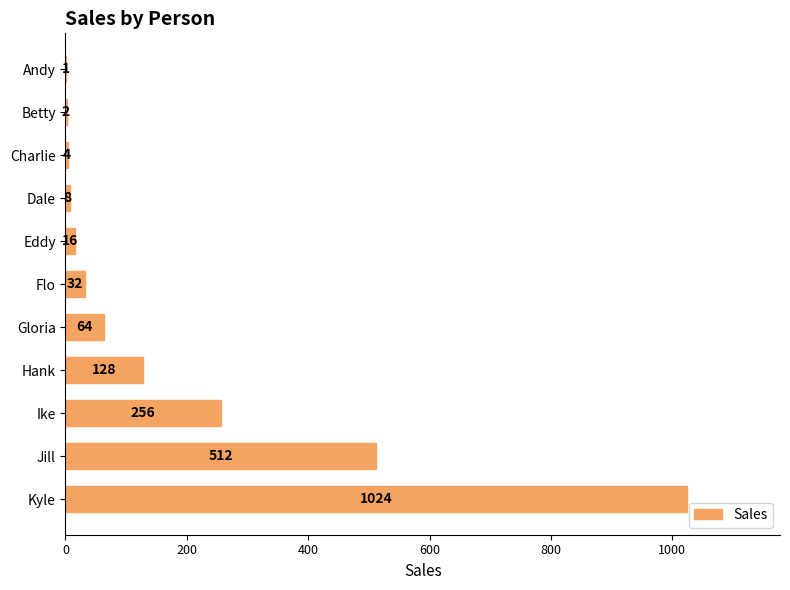

What is the change in value from Andy to Flo?

+31